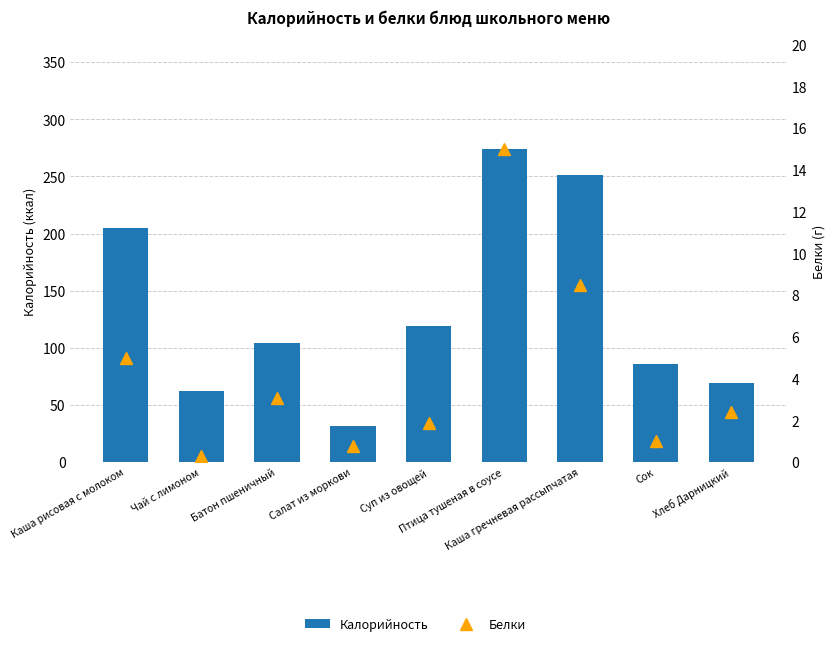

Where does the Калорийность series first go above 104?

Каша рисовая с молоком